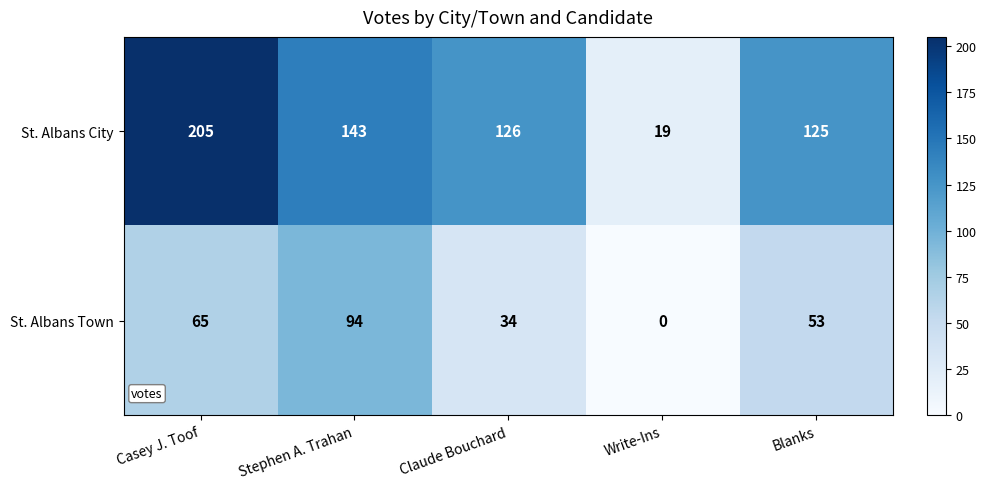

Reading left to right, transcribe all the data shown in this chart.

St. Albans City: 205	143	126	19	125
St. Albans Town: 65	94	34	0	53